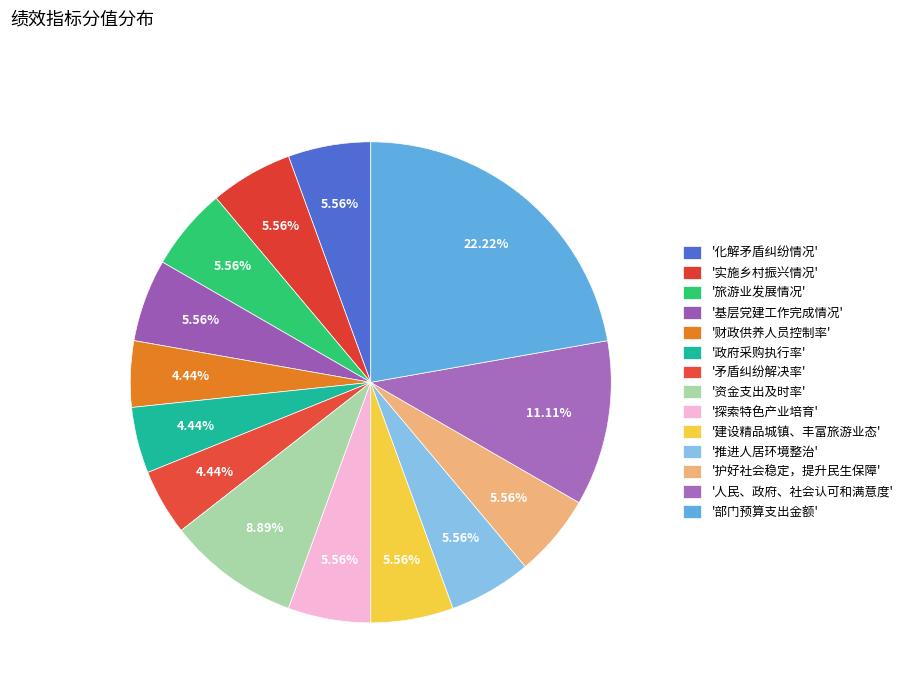

Which slice is the smallest?

财政供养人员控制率